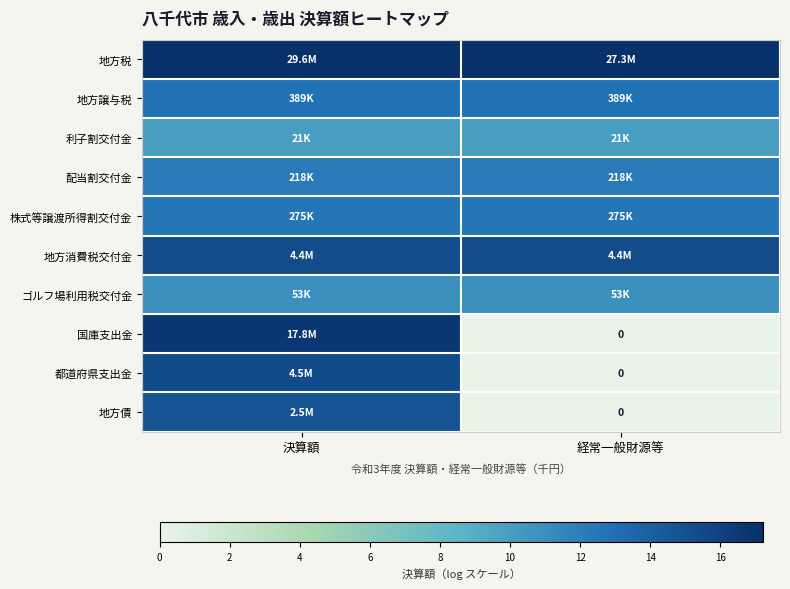

What is the difference between the highest and lowest values at 経常一般財源等?

17.1